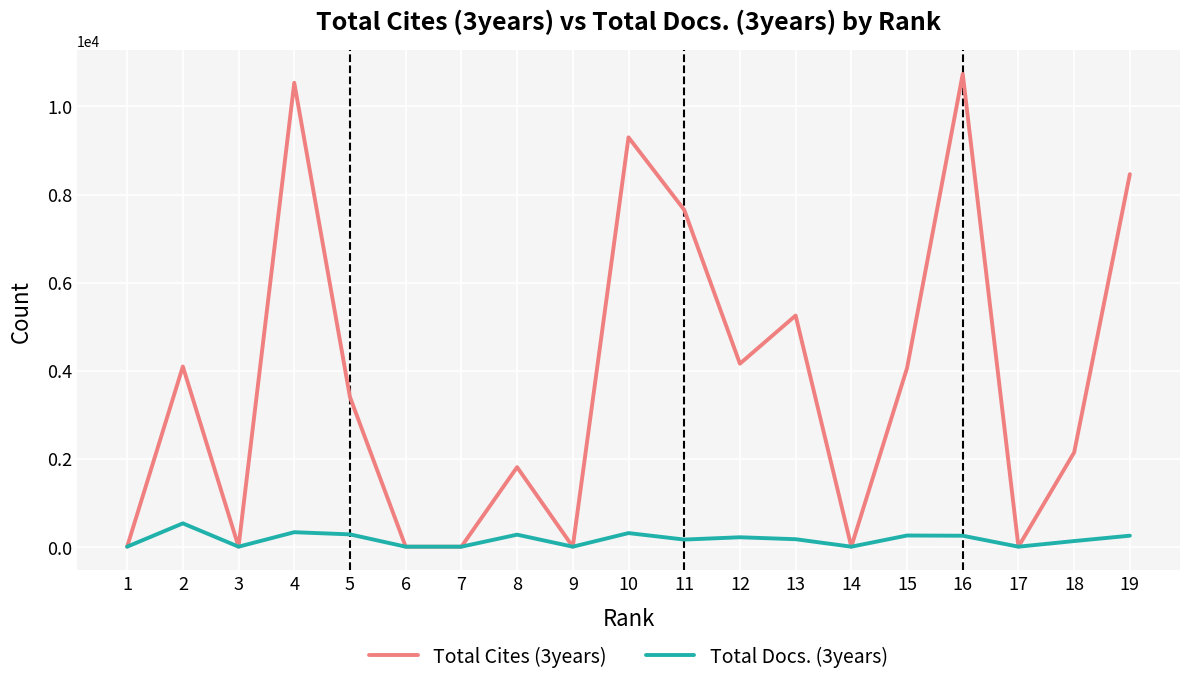

True or false: Total Docs. (3years) has more than 0 interior local peaks.

True